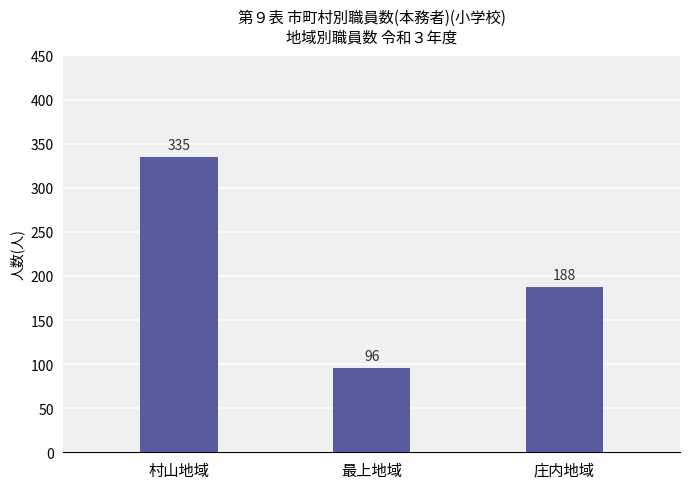

The chart shows a value of 188 at 庄内地域. True or false?

True